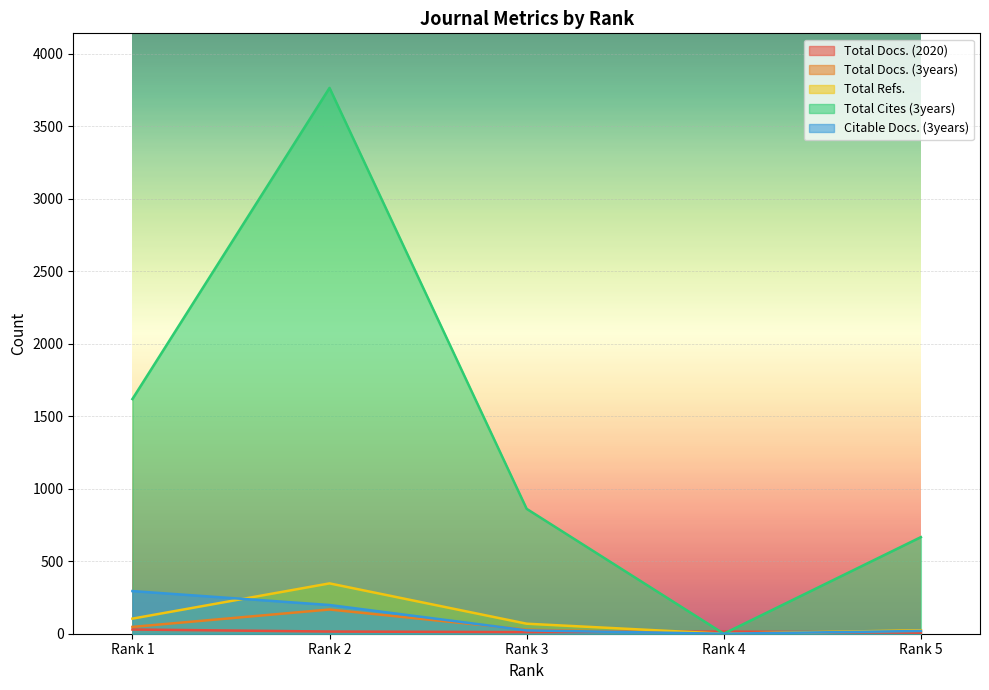

What is the difference between the maximum and minimum values in the Total Refs. series?

347